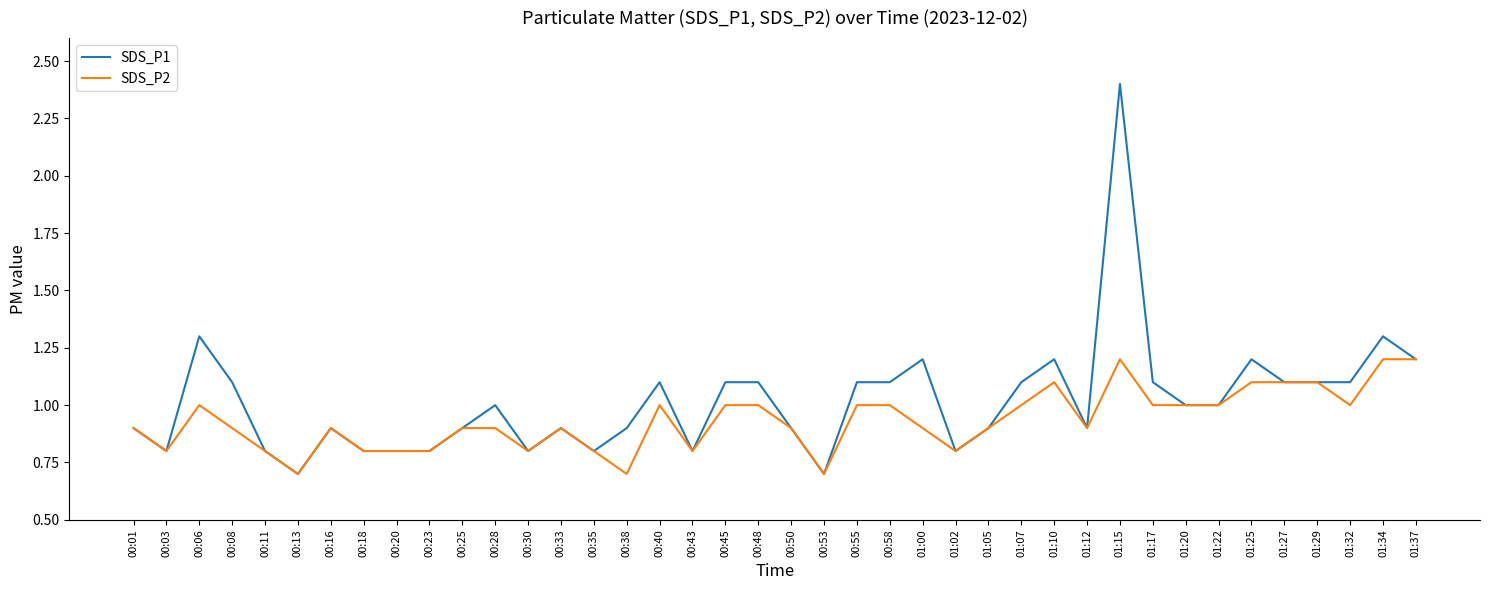

How many lines are shown in the chart?

2